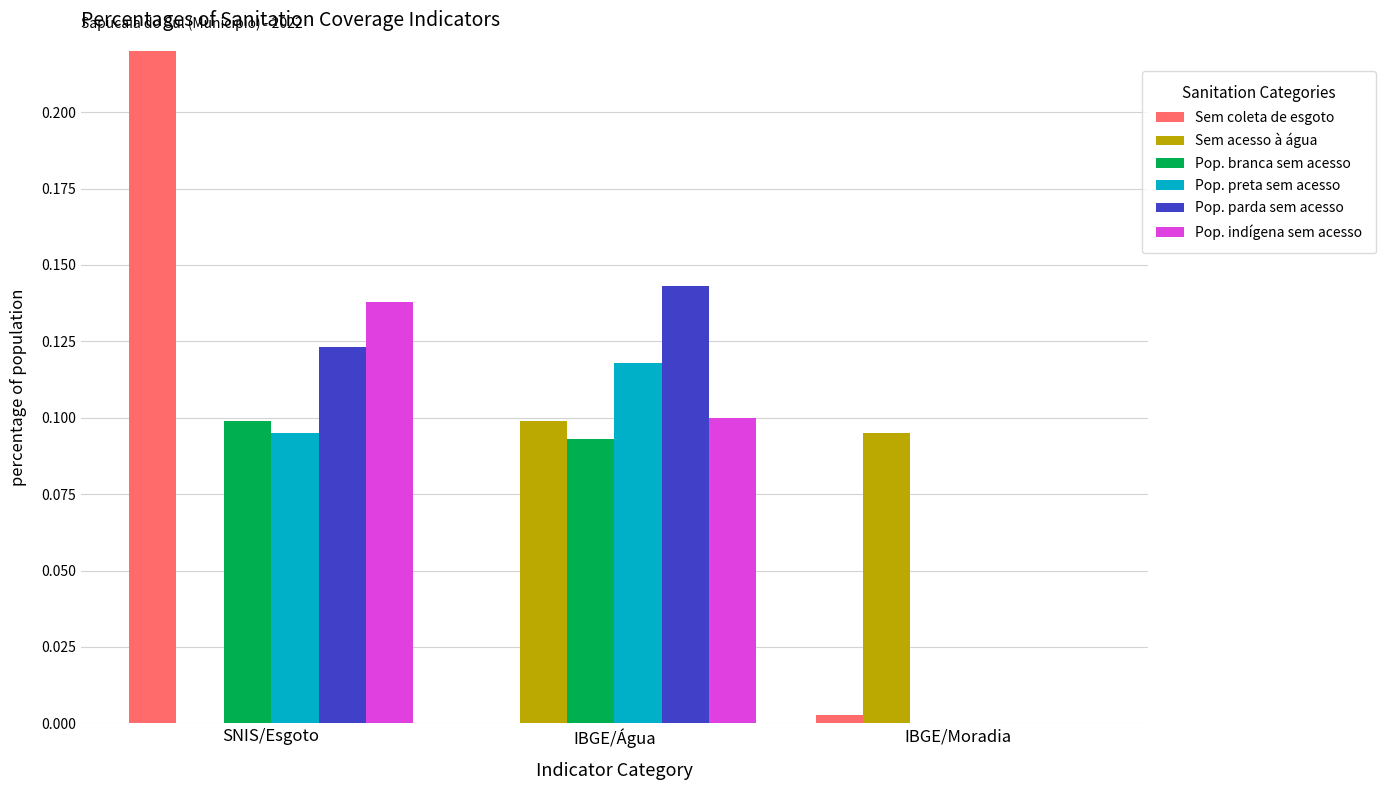

Is it true that Pop. branca sem acesso equals 0.1 at IBGE/Água?

True